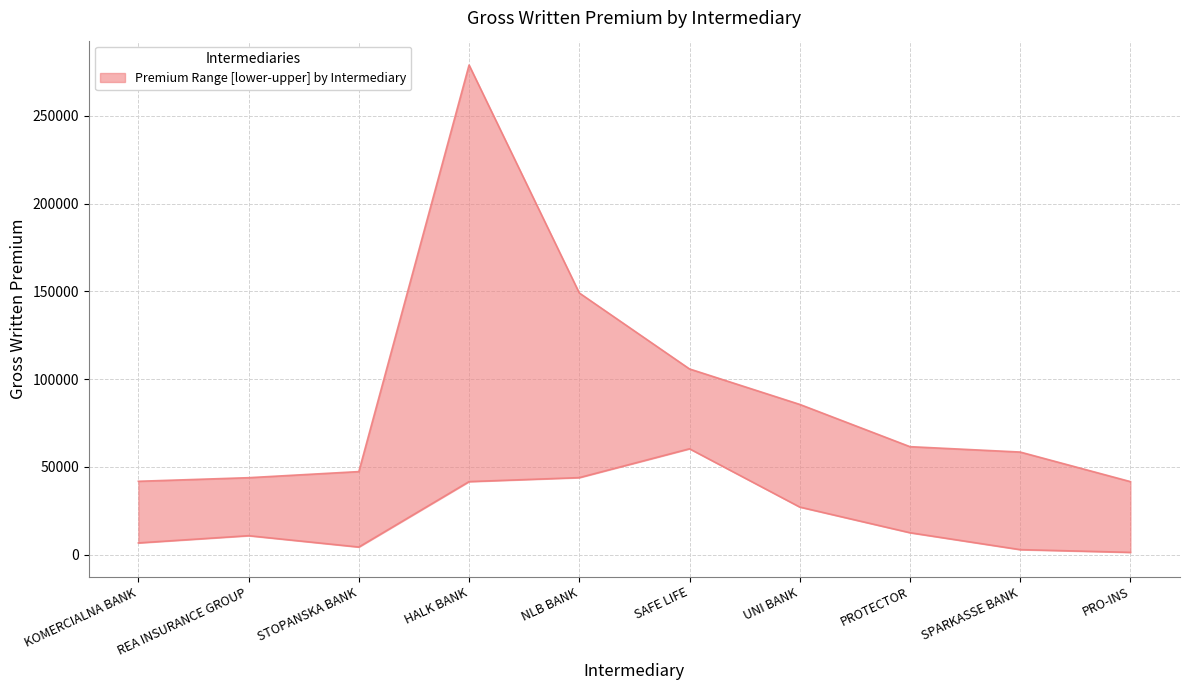

List the series in order of their overall mean, lowest first.

lower, upper